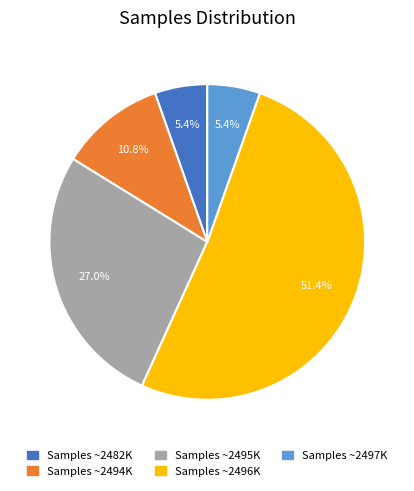

Is there a majority slice in this chart?

Yes